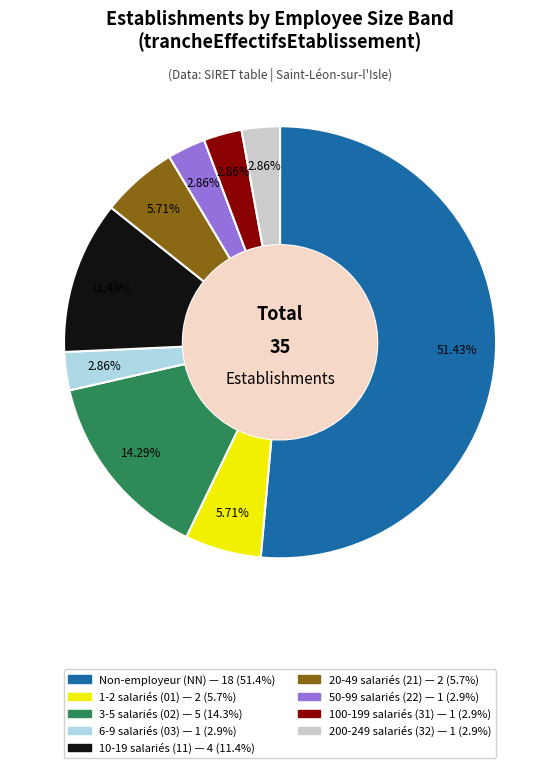

Is there a majority slice in this chart?

Yes